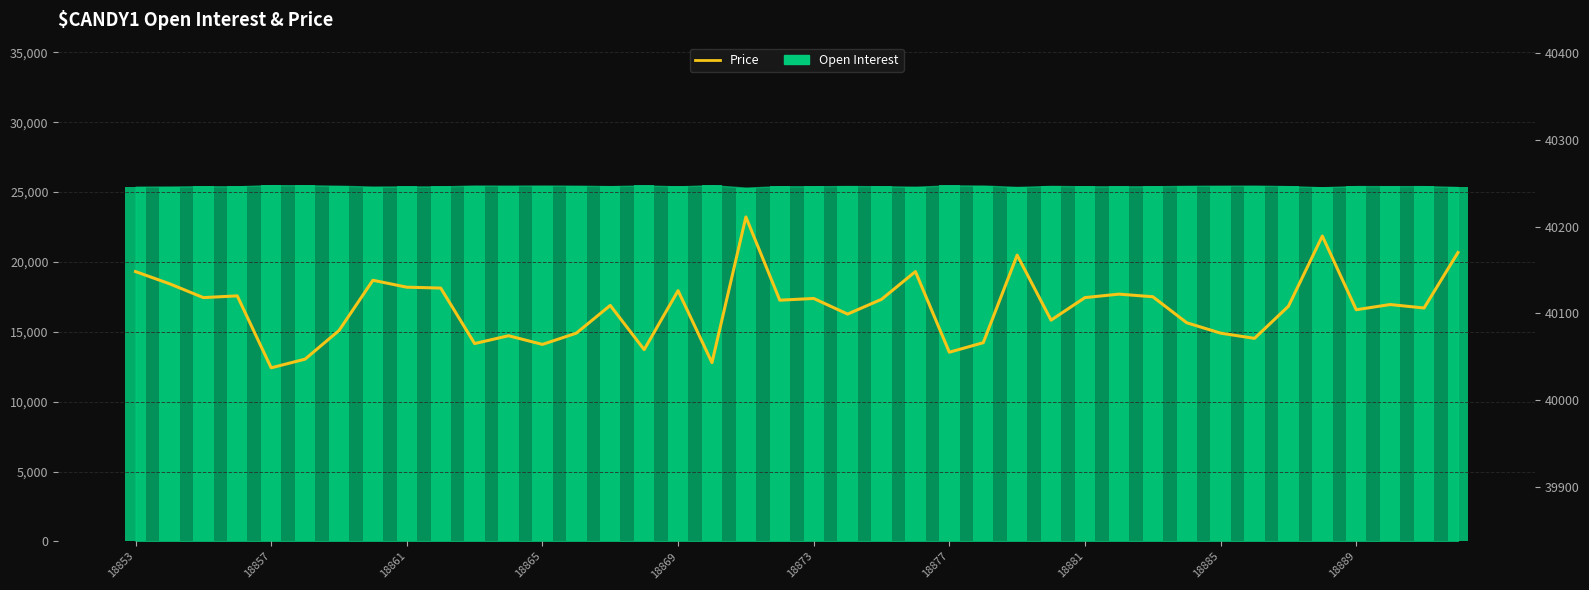

List the labels in order of value, smallest first.

18869, 17, 18873, 24, 15, 12, 10, 25, 33, 11, 13, 32, 18877, 31, 27, 21, 36, 38, 34, 14, 37, 19, 22, 20, 18861, 28, 30, 18865, 29, 16, 18889, 18885, 18857, 18881, 18853, 23, 26, 39, 35, 18